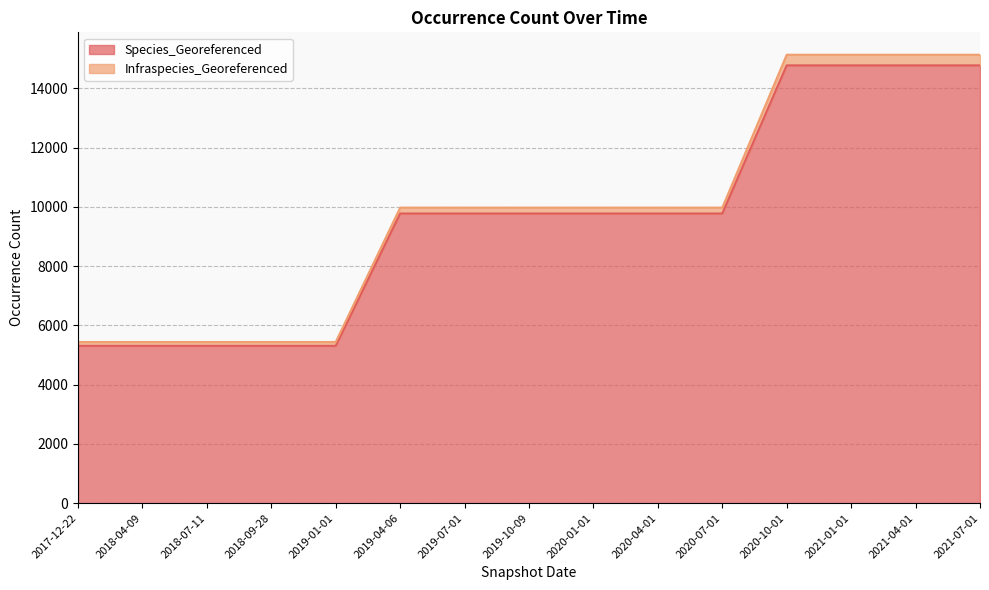

What is the difference between the maximum and minimum values in the Species_Georeferenced series?

9464